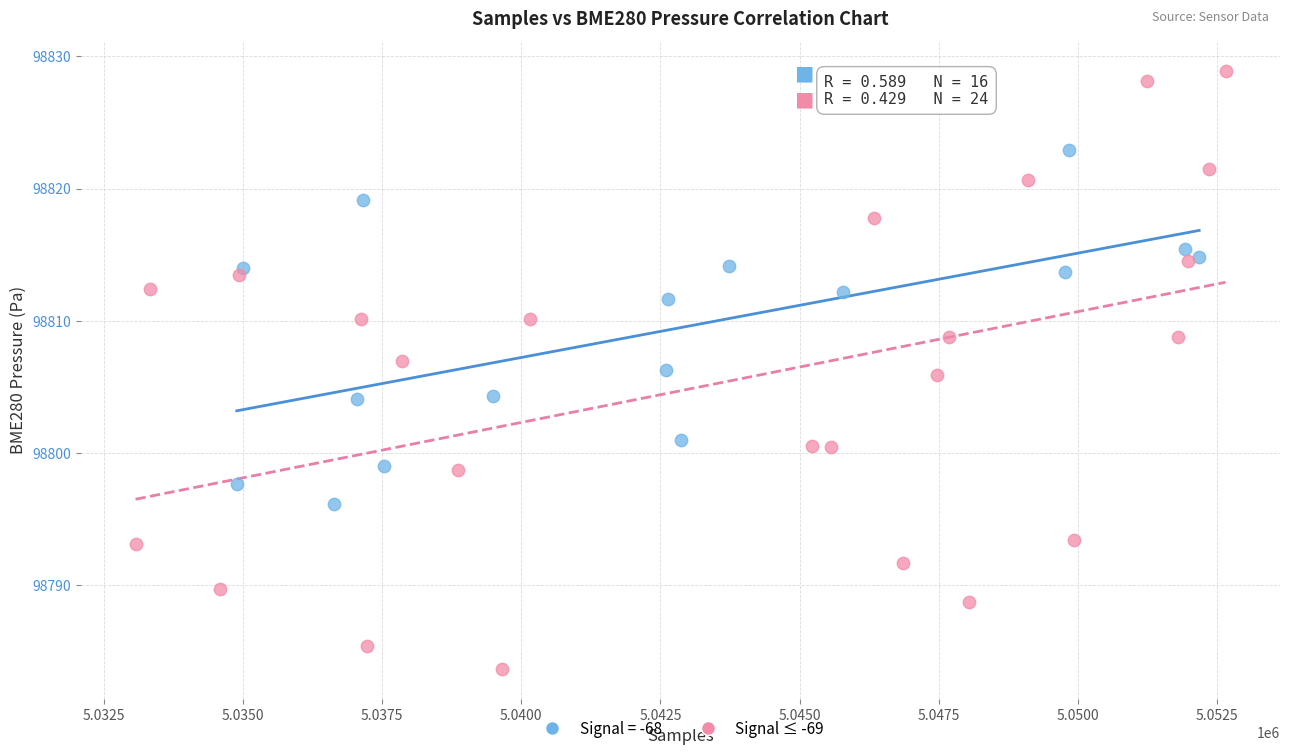

Which series reaches the minimum Y coordinate?

Signal ≤ -69